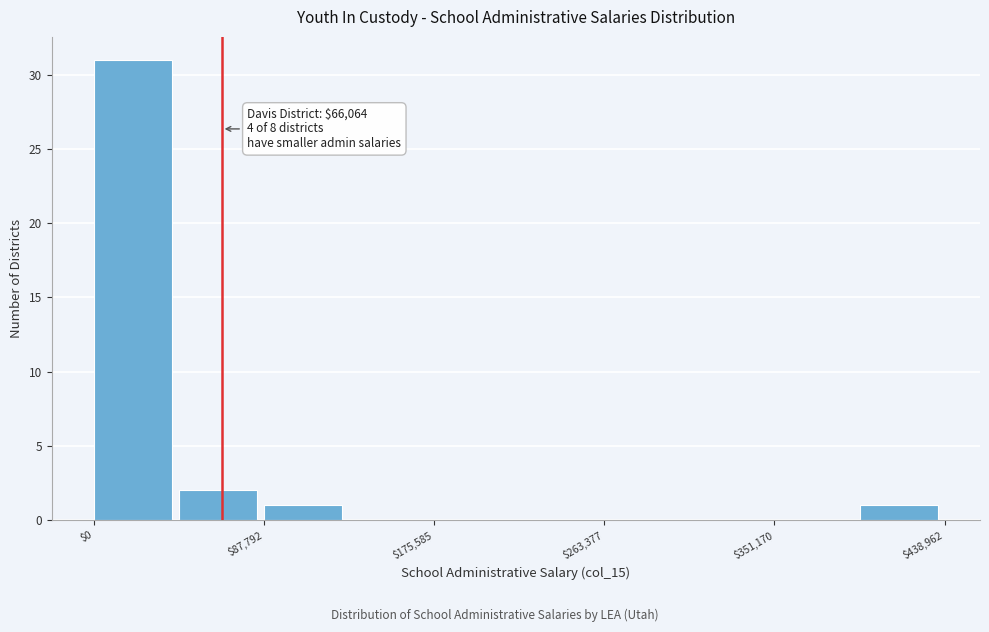

Over which range of the x-axis is the bar tallest?

0 to 40000